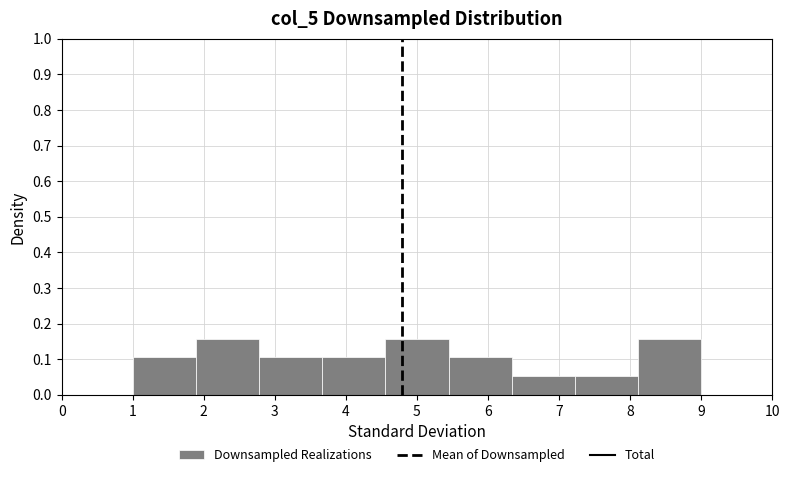

Reading left to right, transcribe this chart: for each bar, give the range it covers on the x-axis and its height. Neither the bar edges nor the heights are printed on the chart, so give them approximately, as read against the axes.

1.0 to 1.9: 0.11
1.9 to 2.8: 0.16
2.8 to 3.7: 0.11
3.7 to 4.6: 0.11
4.6 to 5.4: 0.16
5.4 to 6.3: 0.11
6.3 to 7.2: 0.05
7.2 to 8.1: 0.05
8.1 to 9.0: 0.16